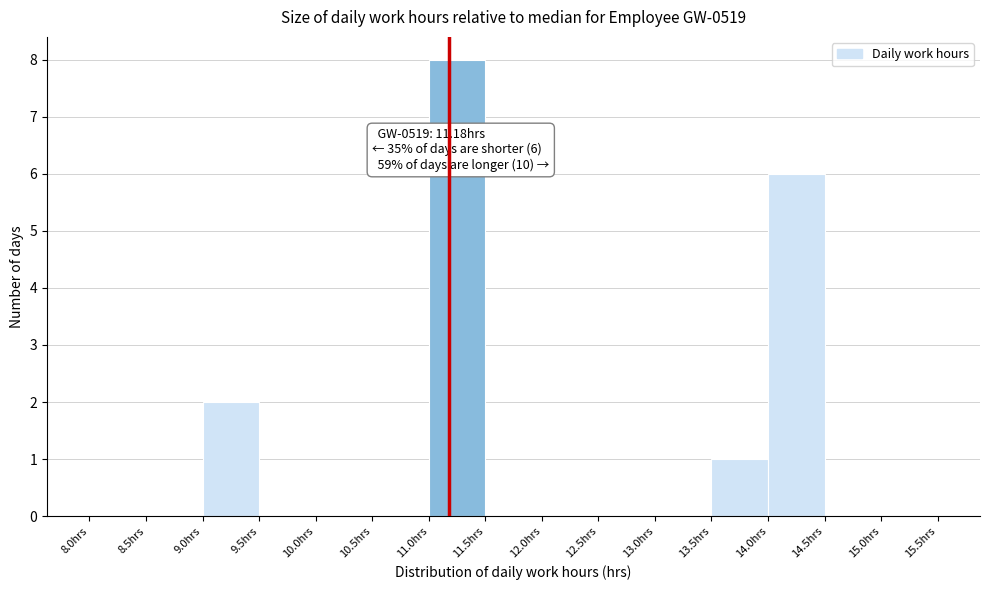

Which range on the x-axis has the tallest bar?

11.0 to 11.5